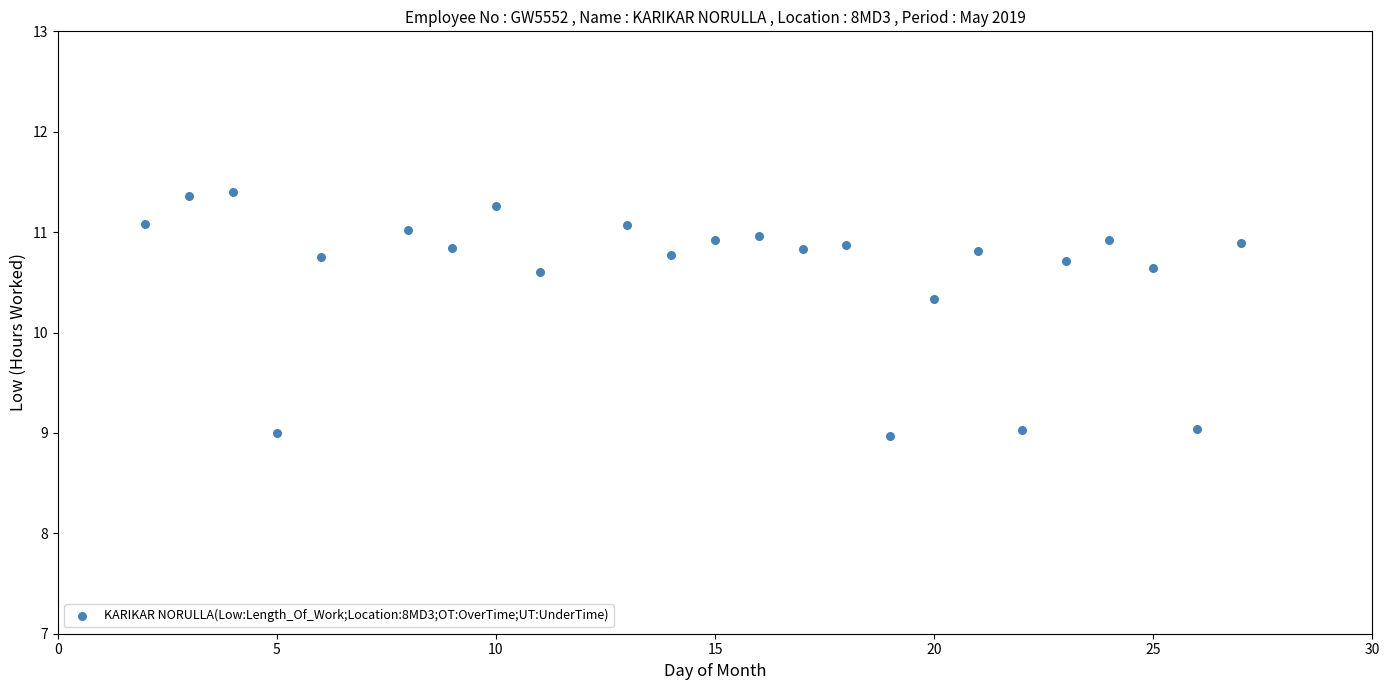

What Y value in the scatter plot is closest to 10?

10.3